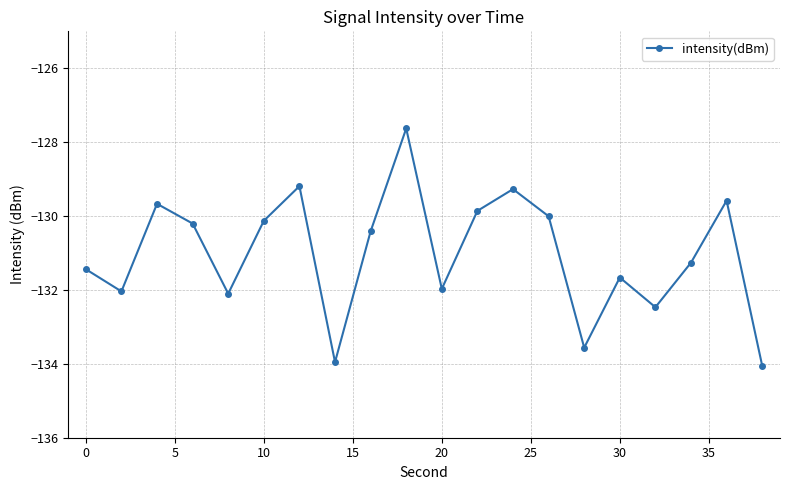

Reading left to right, transcribe all the data shown in this chart.

-131.4	-132.0	-129.7	-130.2	-132.1	-130.1	-129.2	-134.0	-130.4	-127.6	-132.0	-129.9	-129.3	-130.0	-133.6	-131.7	-132.5	-131.3	-129.6	-134.1